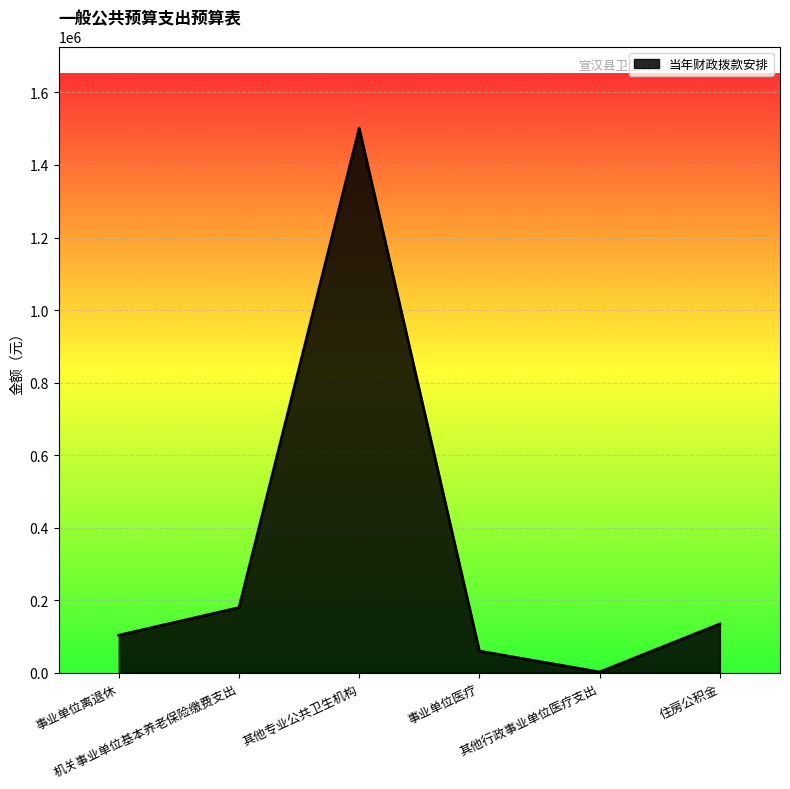

The value at 住房公积金 is 135200. True or false?

True